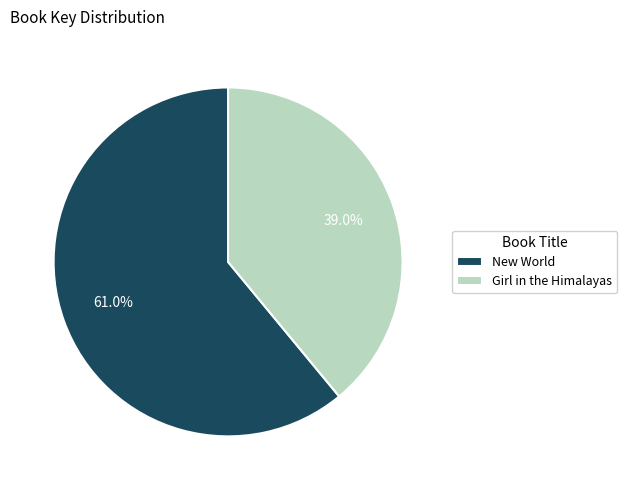

Which category has the smallest portion of the pie?

Girl in the Himalayas